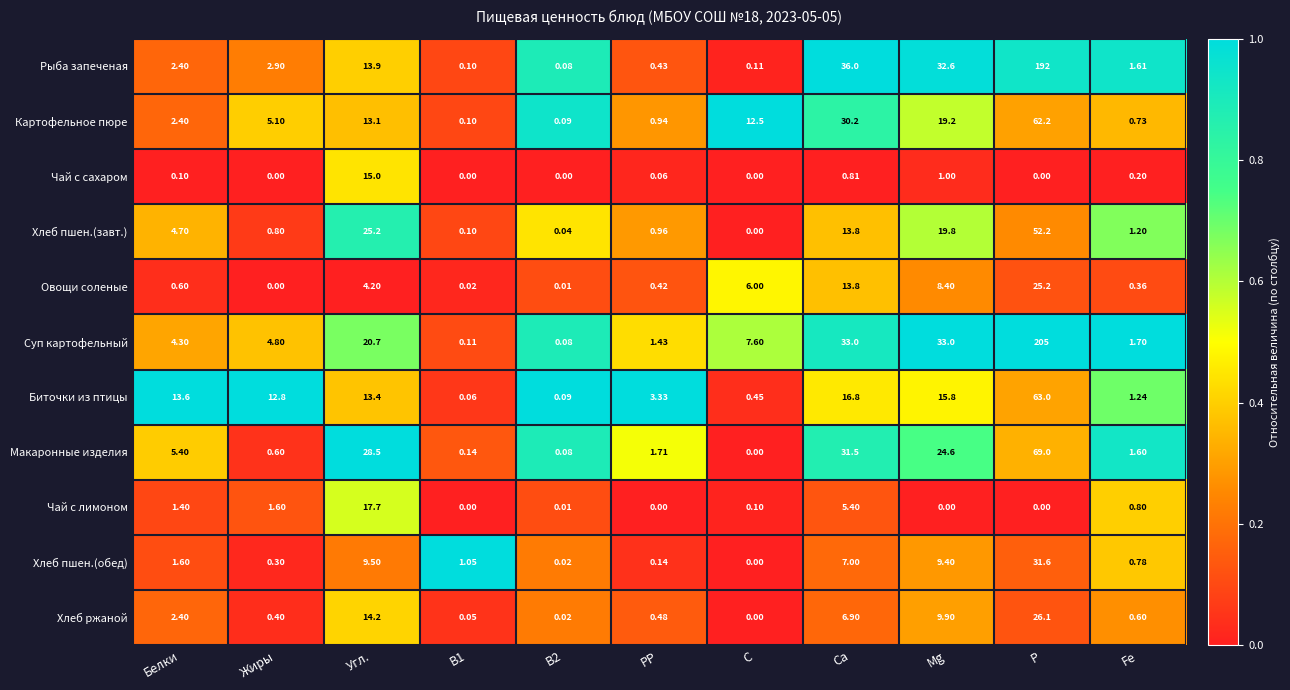

At which category is the sum across all series the highest?

P